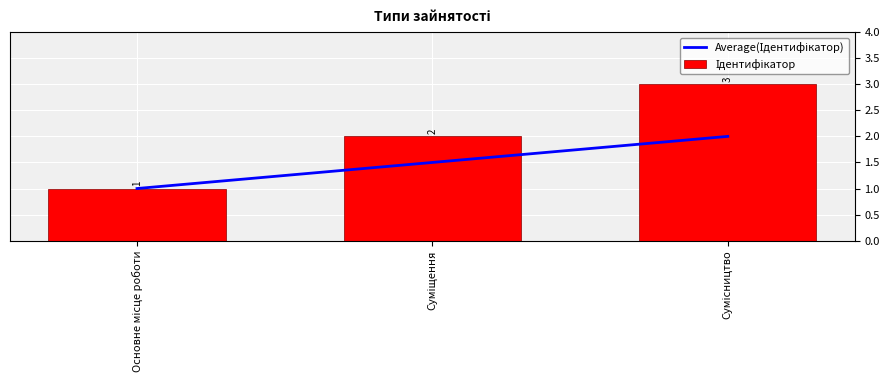

At which label does Average(Ідентифікатор) reach its minimum?

Основне місце роботи